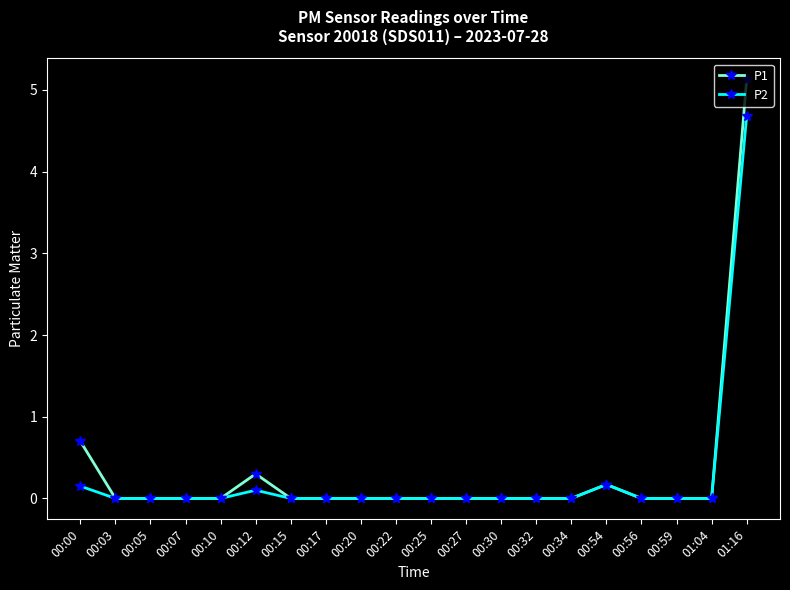

Rank the series by their maximum value, from lowest to highest.

P2, P1